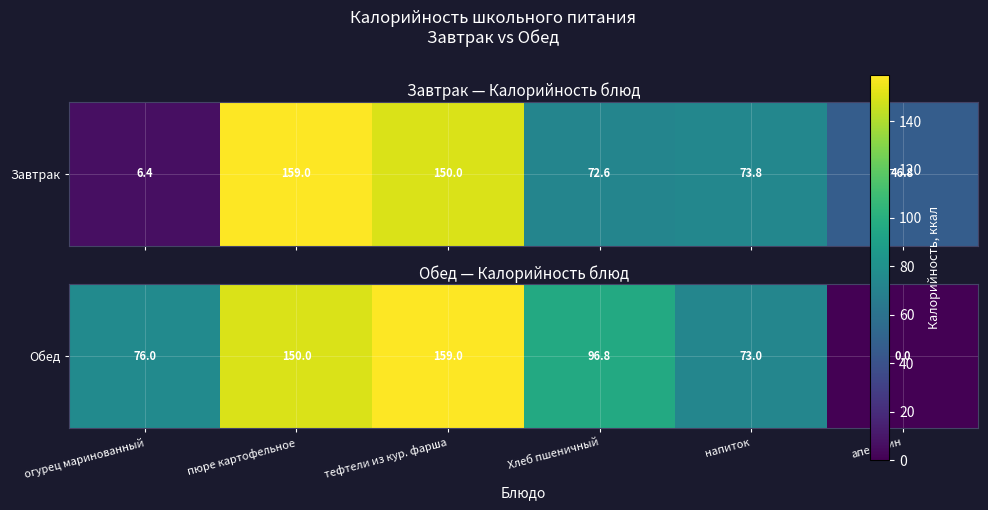

Is it true that the value at Хлеб пшеничный is 96.8?

True